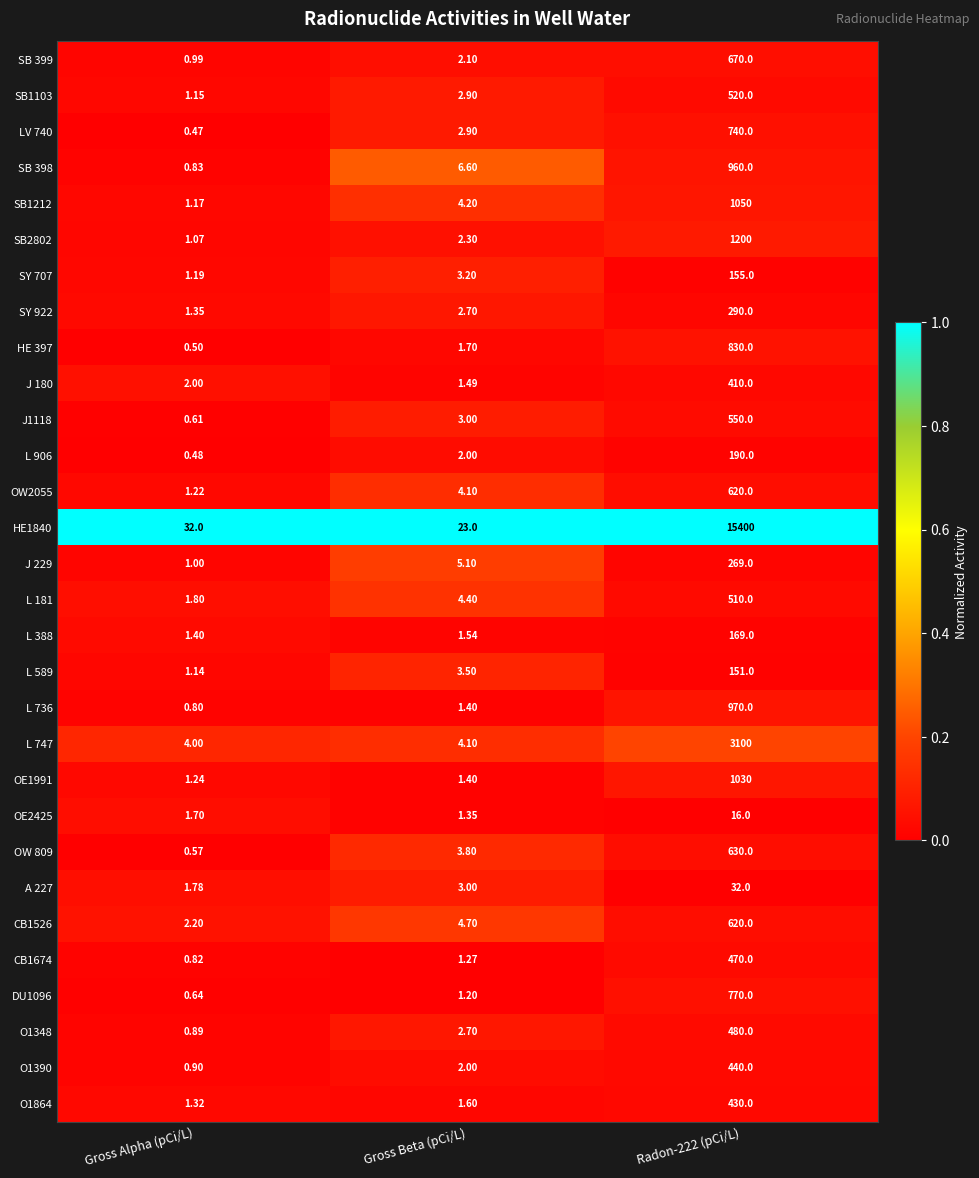

At which category does the chart reach its minimum across all series?

Gross Alpha (pCi/L)